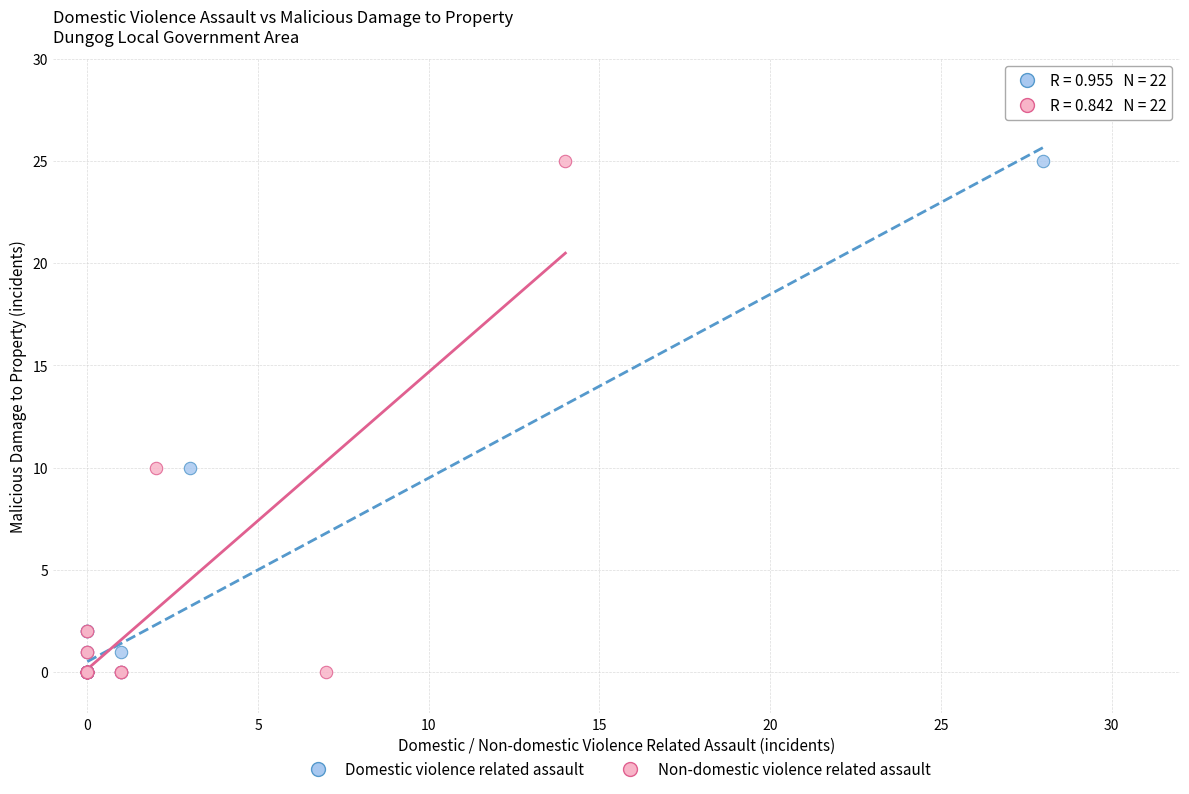

What are all the series names shown in the legend?

Domestic violence related assault, Non-domestic violence related assault